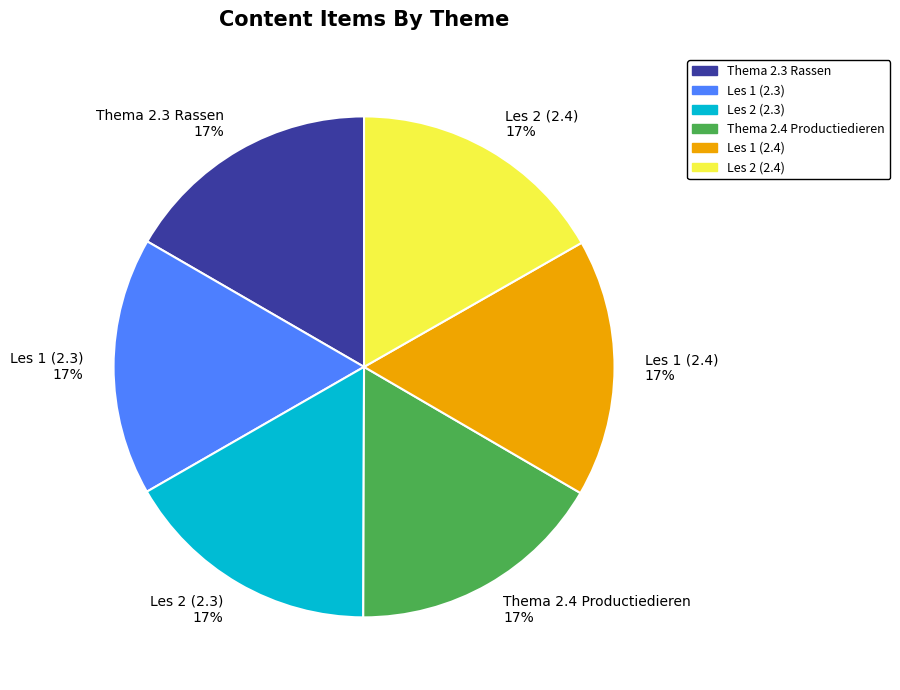

Approximately how many times larger is the value at Thema 2.3 Rassen 17% compared to Les 2 (2.3) 17%?

1.0